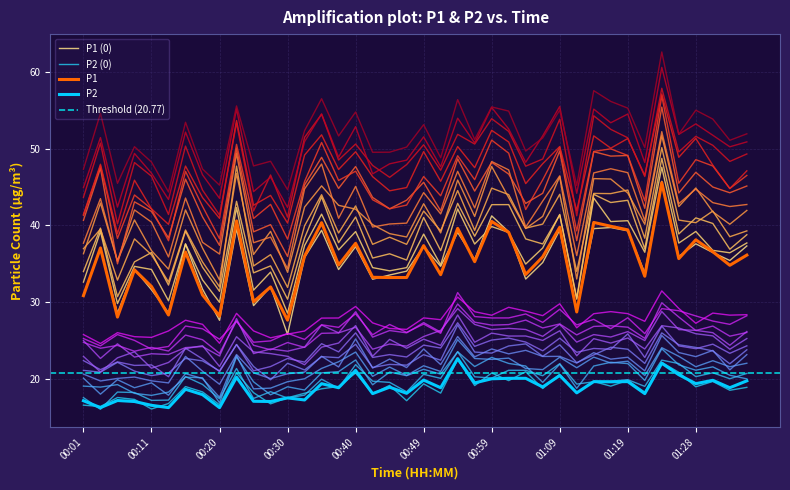

True or false: P2 and P1 intersect in this chart.

False